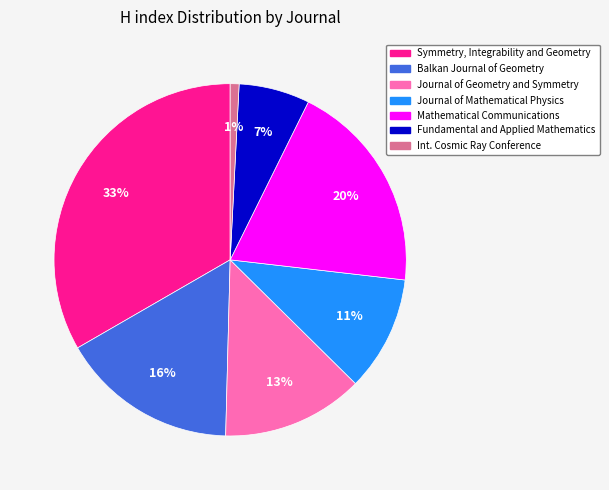

To the nearest percent, what is the average slice percentage?

14%